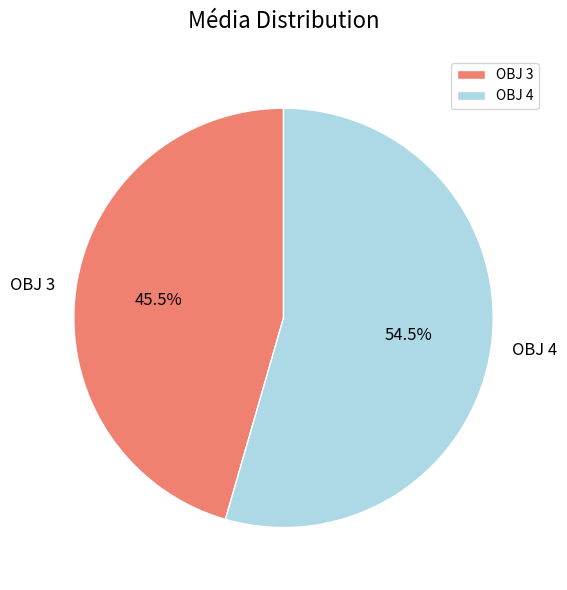

What is the largest slice in the pie chart?

OBJ 4